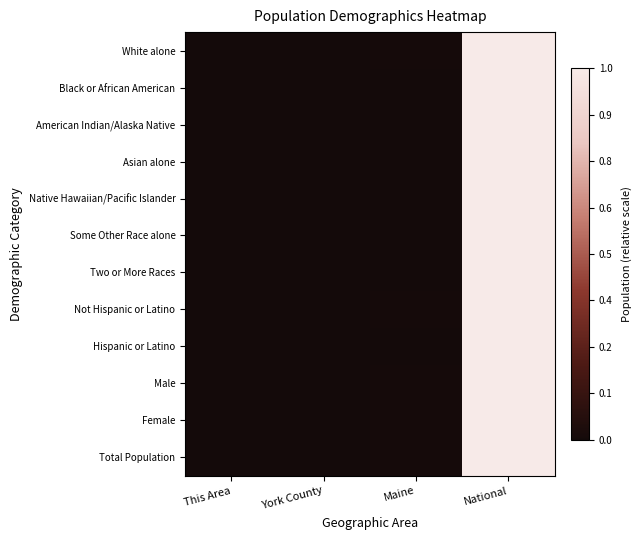

Which series has the largest total across all categories?

White alone